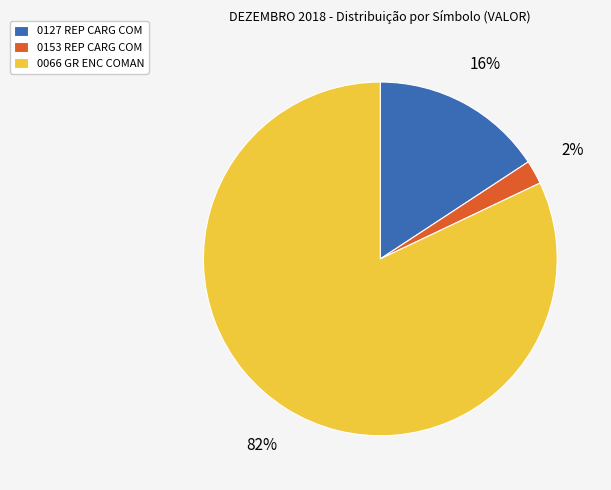

What percentage is the 0066 GR ENC COMAN slice, to the nearest percent?

82%